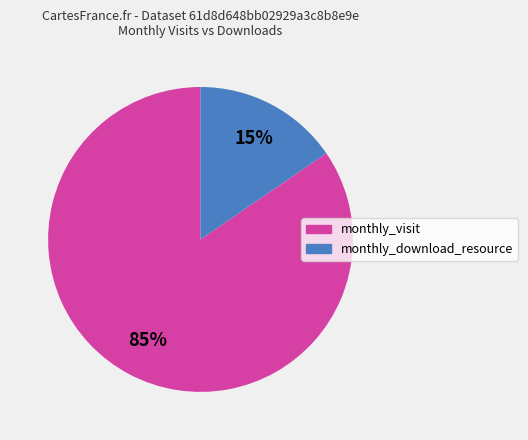

Which has a higher value, monthly_download_resource or monthly_visit?

monthly_visit